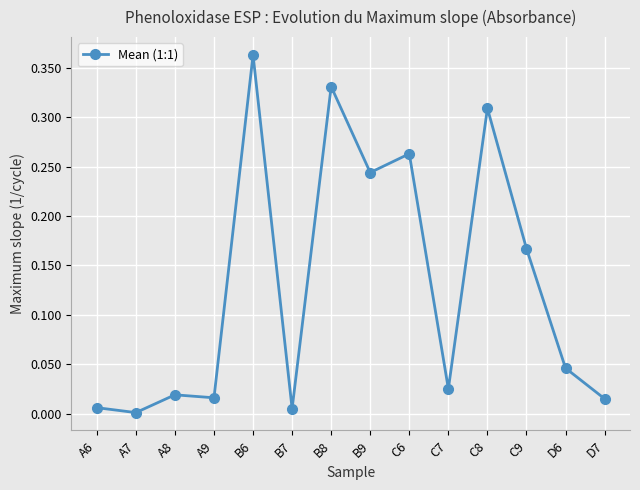

What position from the right is A8?

12